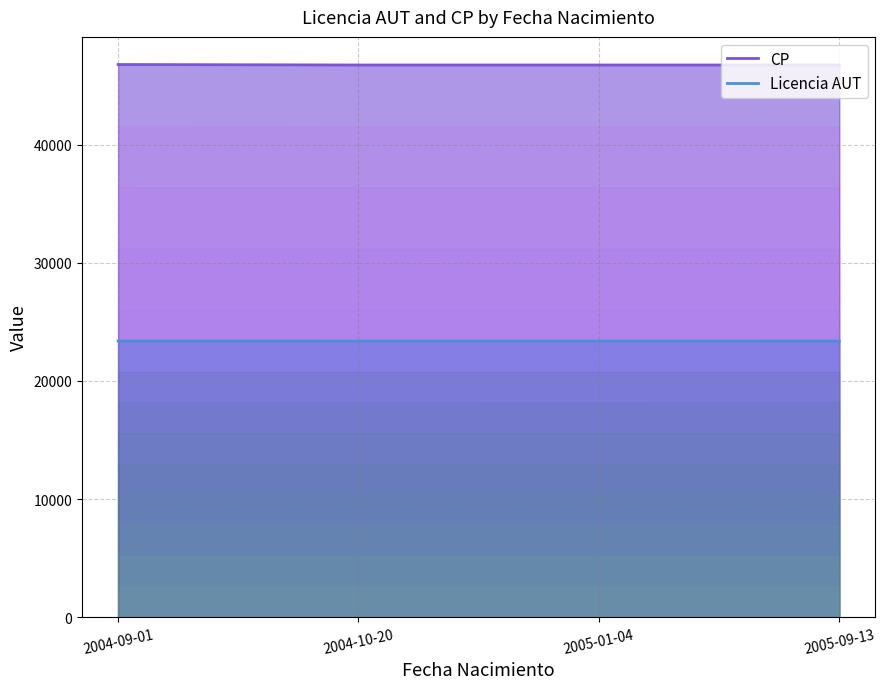

True or false: Licencia AUT has a value of 10555 at 2004-10-20.

False